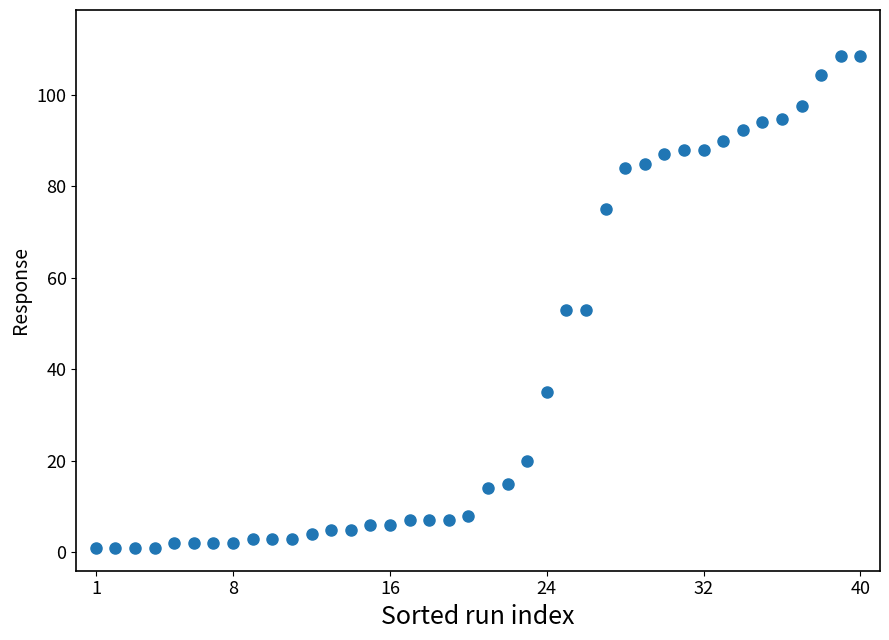

What is the range of Y values (max minus min)?

107.6